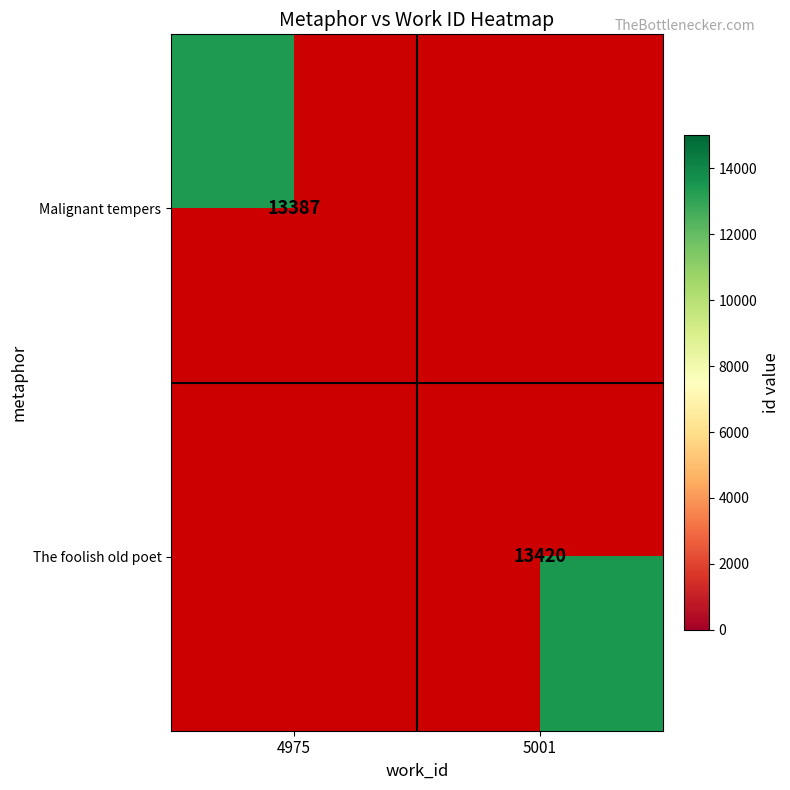

What is the maximum value shown in the chart?

13420.0